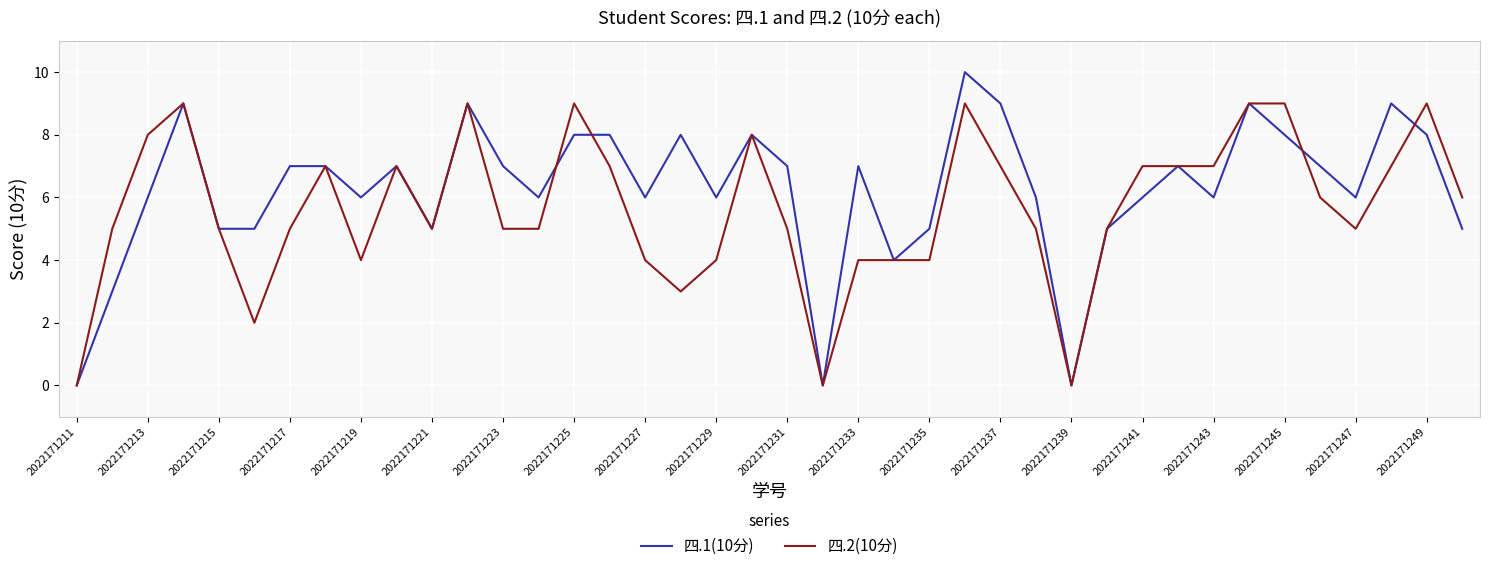

Which series has the widest spread of values?

四.1(10分)